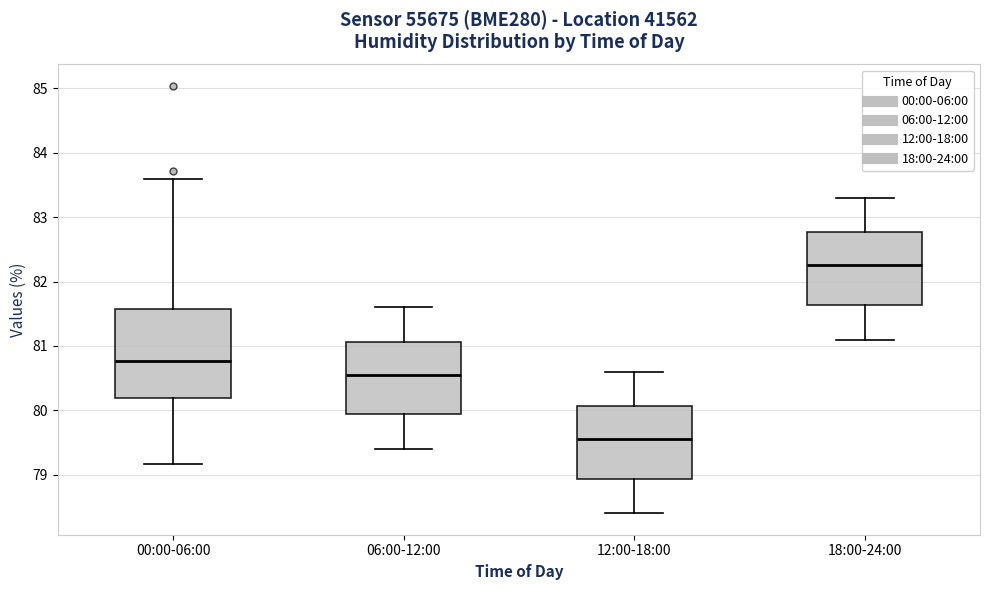

Which box has the lowest median line?

12:00-18:00